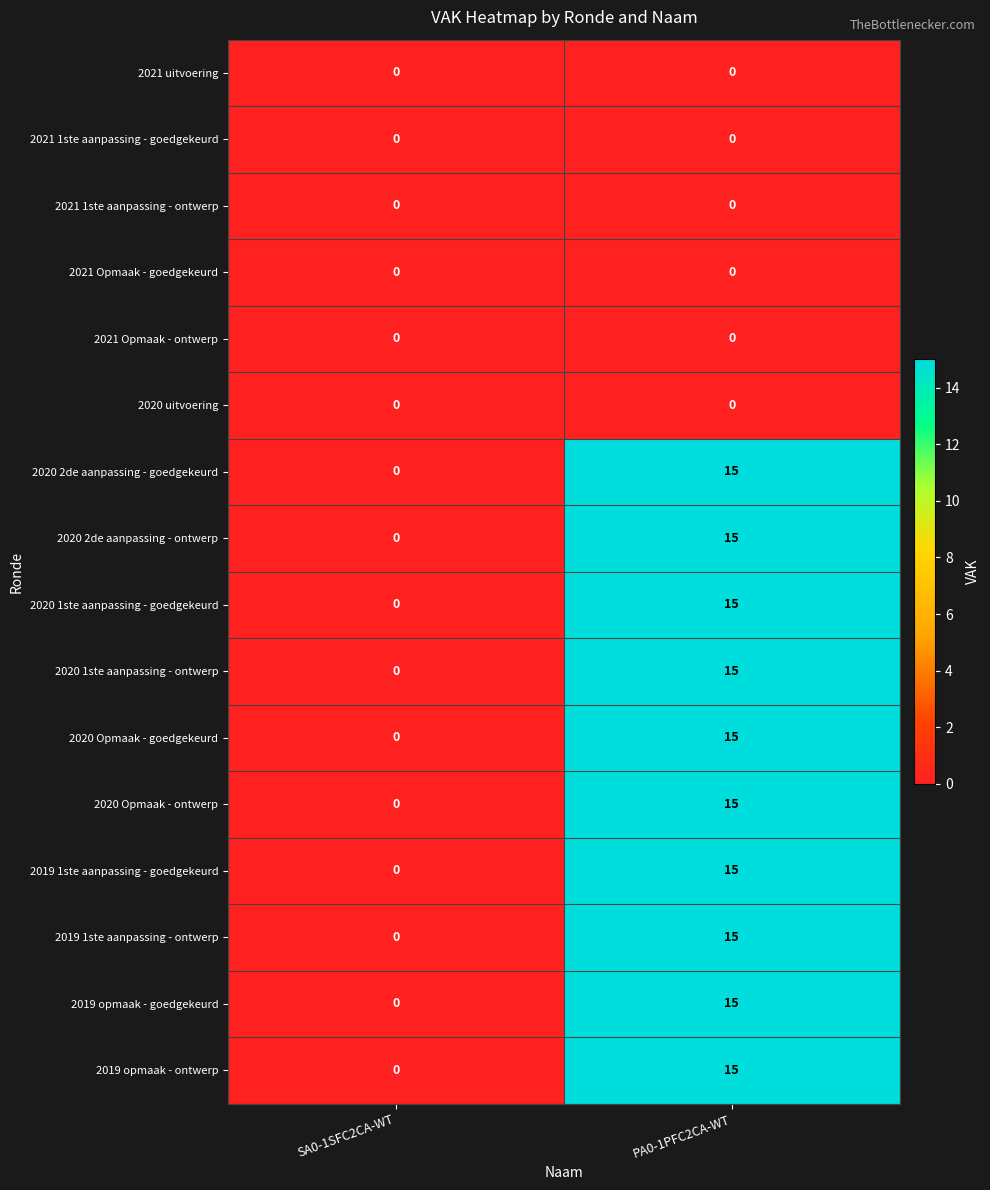

At which category is the sum across all series the highest?

PA0-1PFC2CA-WT